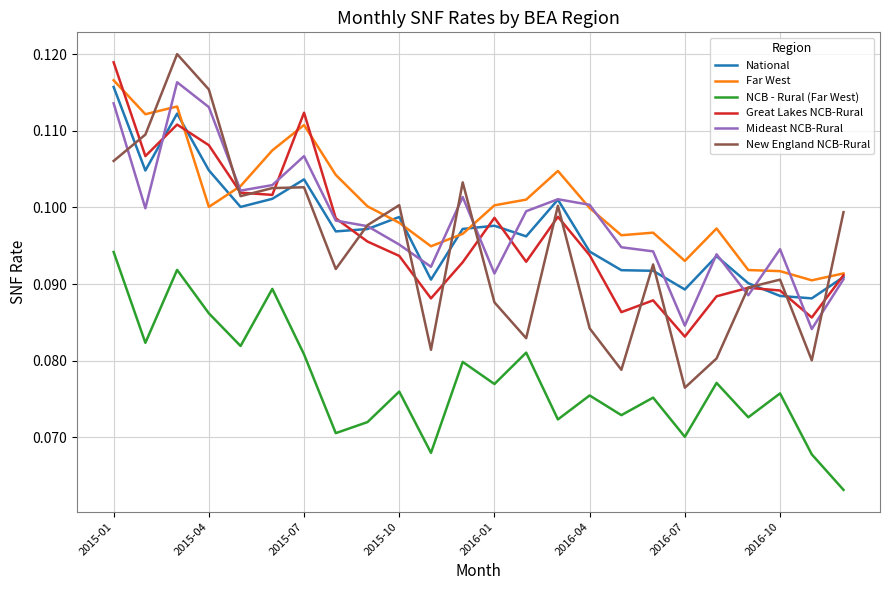

Which series has the widest spread of values?

New England NCB-Rural